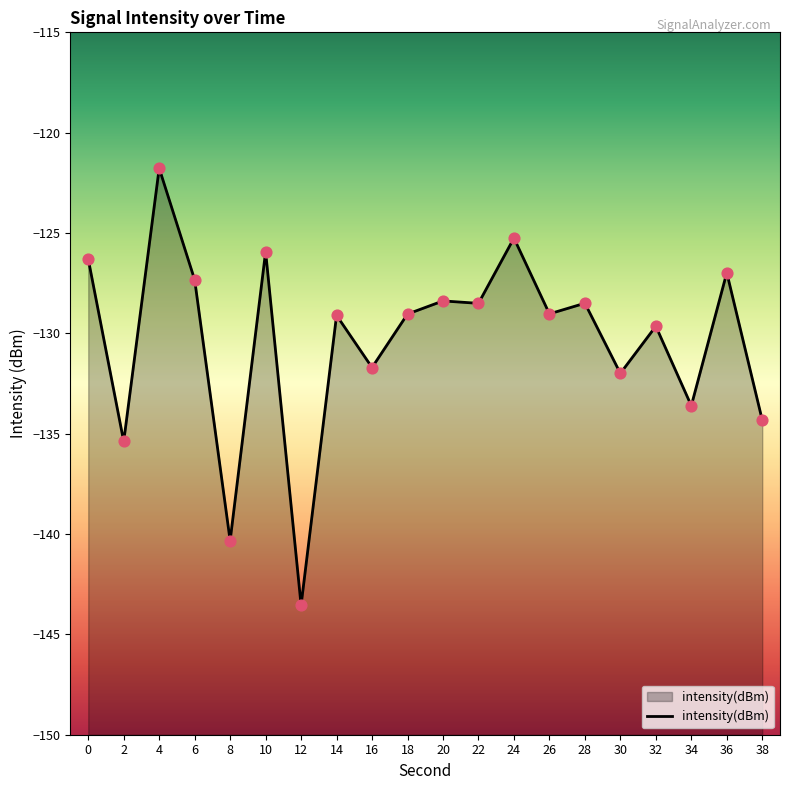

What is the change in value from 4 to 32?

-7.9